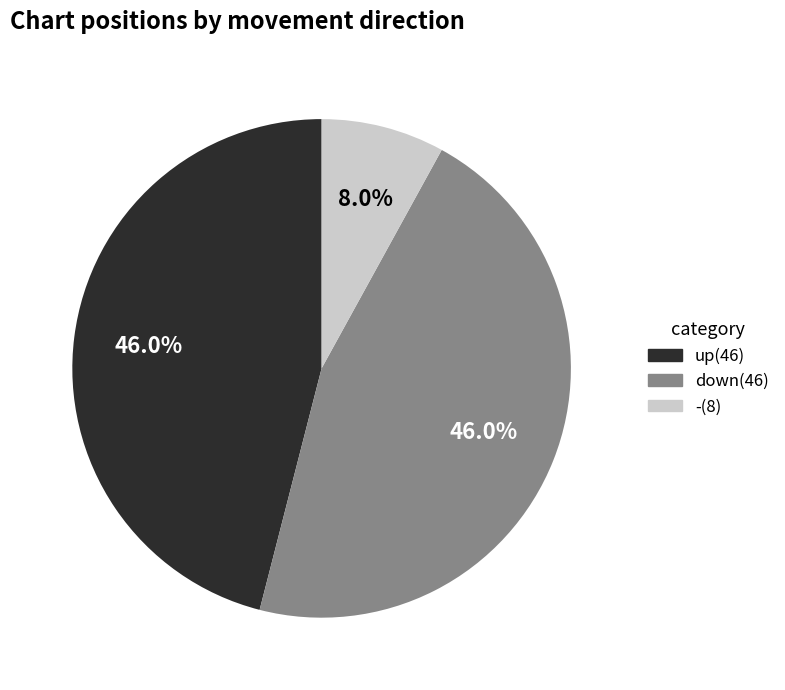

Is there a majority slice in this chart?

No